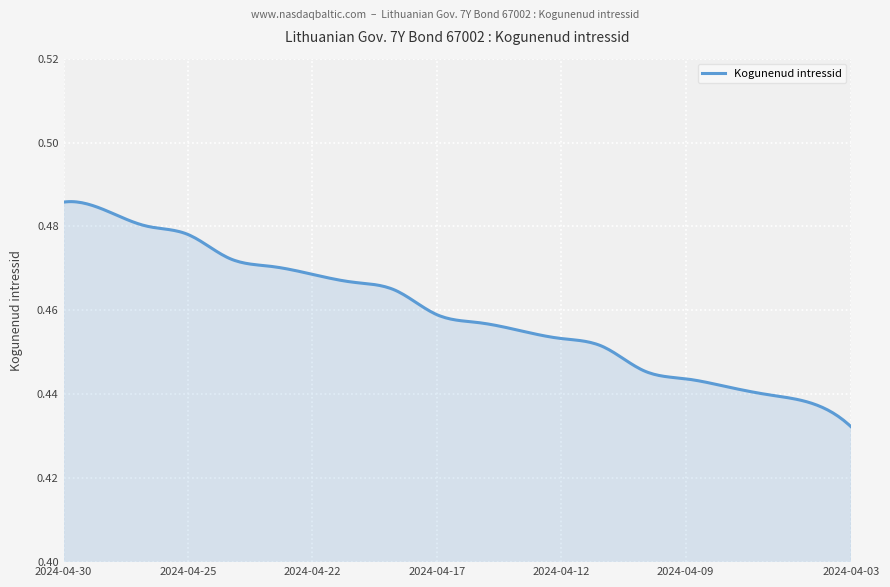

List the labels in order of value, largest first.

2024-04-30, 2024-04-29, 2024-04-26, 2024-04-25, 2024-04-24, 2024-04-23, 2024-04-22, 2024-04-19, 2024-04-18, 2024-04-17, 2024-04-16, 2024-04-15, 2024-04-12, 2024-04-11, 2024-04-10, 2024-04-09, 2024-04-08, 2024-04-05, 2024-04-04, 2024-04-03